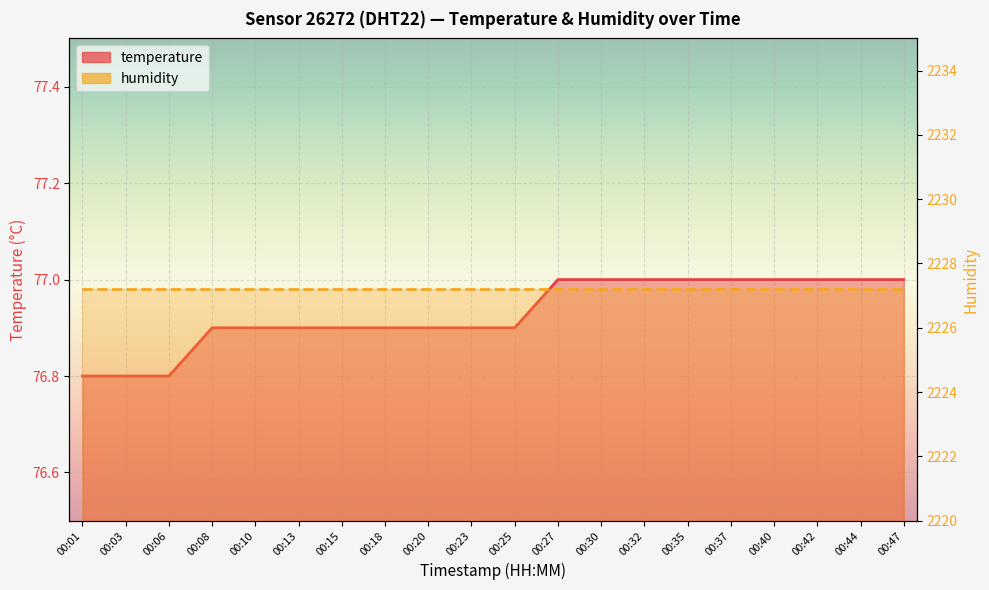

True or false: the data has more than 1 interior local peaks.

False